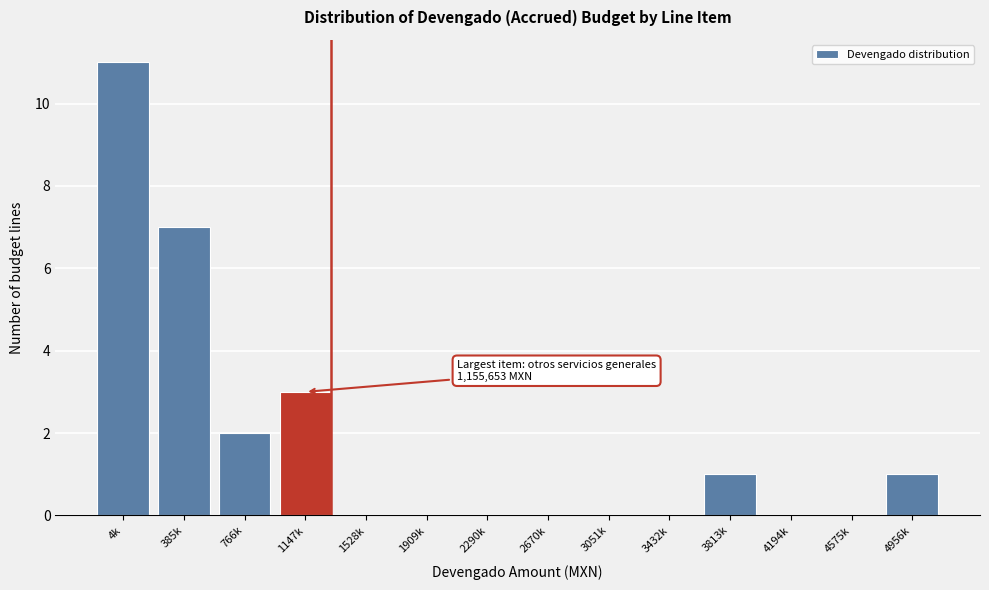

Reading left to right, extract all data points from this chart.

4k=11	385k=7	766k=2	1147k=3	1528k=0	1909k=0	2290k=0	2670k=0	3051k=0	3432k=0	3813k=1	4194k=0	4575k=0	4956k=1